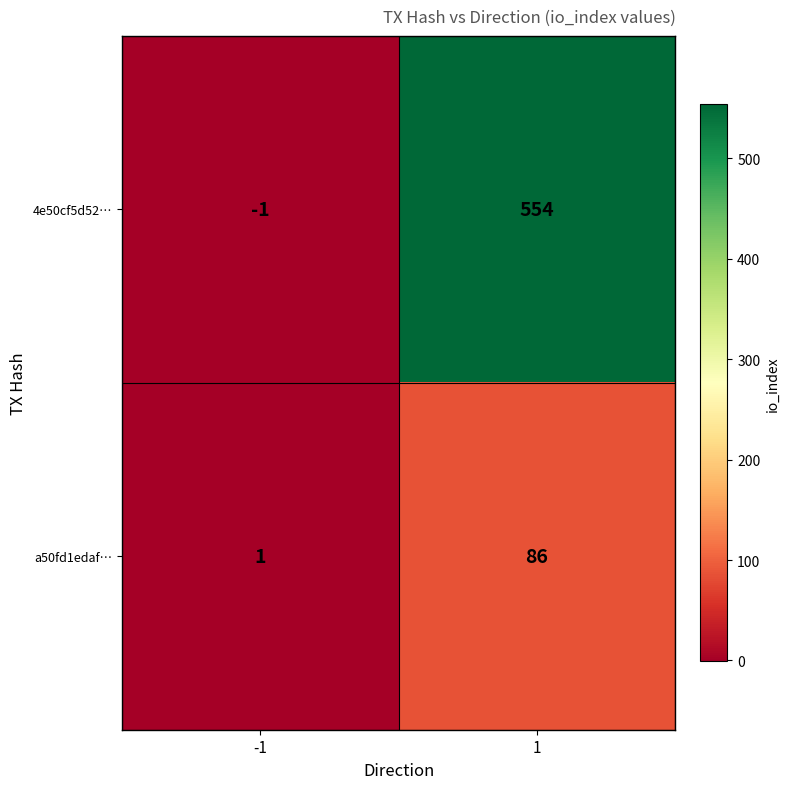

What is the sum of the 4e50cf5d52… values at 1 and -1?

553